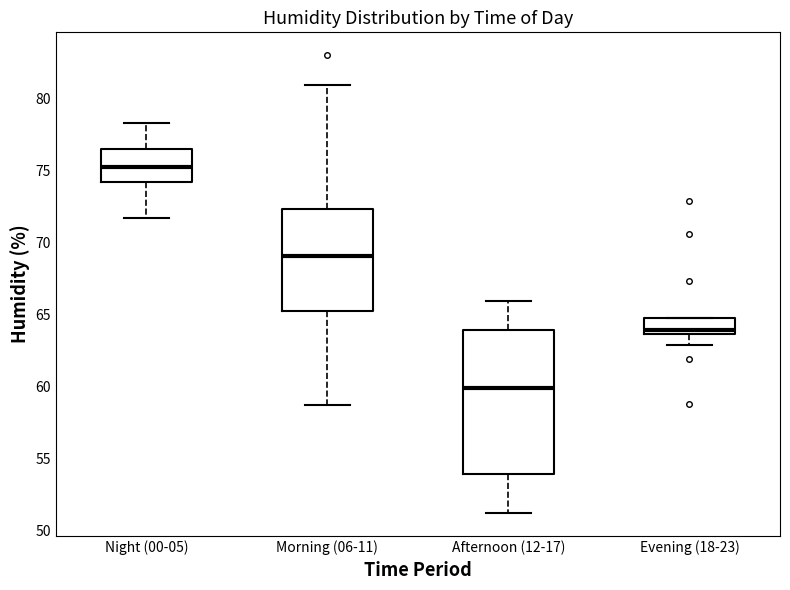

Reading left to right, read every box against the y-axis: the position of its median line, the range the box covers, and the ends of its whiskers. The values are not printed on the chart, so give them approximately, as read against the axis.

Night (00-05): median 75.0, box 74.0 to 76.5, whiskers 71.5 to 78.5
Morning (06-11): median 69.0, box 65.0 to 72.5, whiskers 58.5 to 81.0
Afternoon (12-17): median 60.0, box 54.0 to 64.0, whiskers 51.0 to 66.0
Evening (18-23): median 64.0, box 63.5 to 65.0, whiskers 63.0 to 65.0